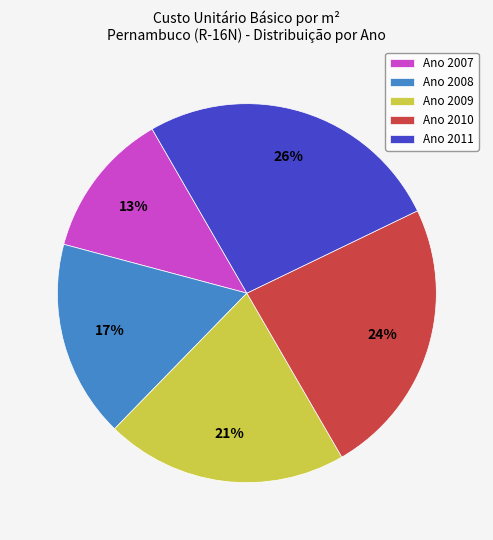

How many segments does this pie chart have?

5